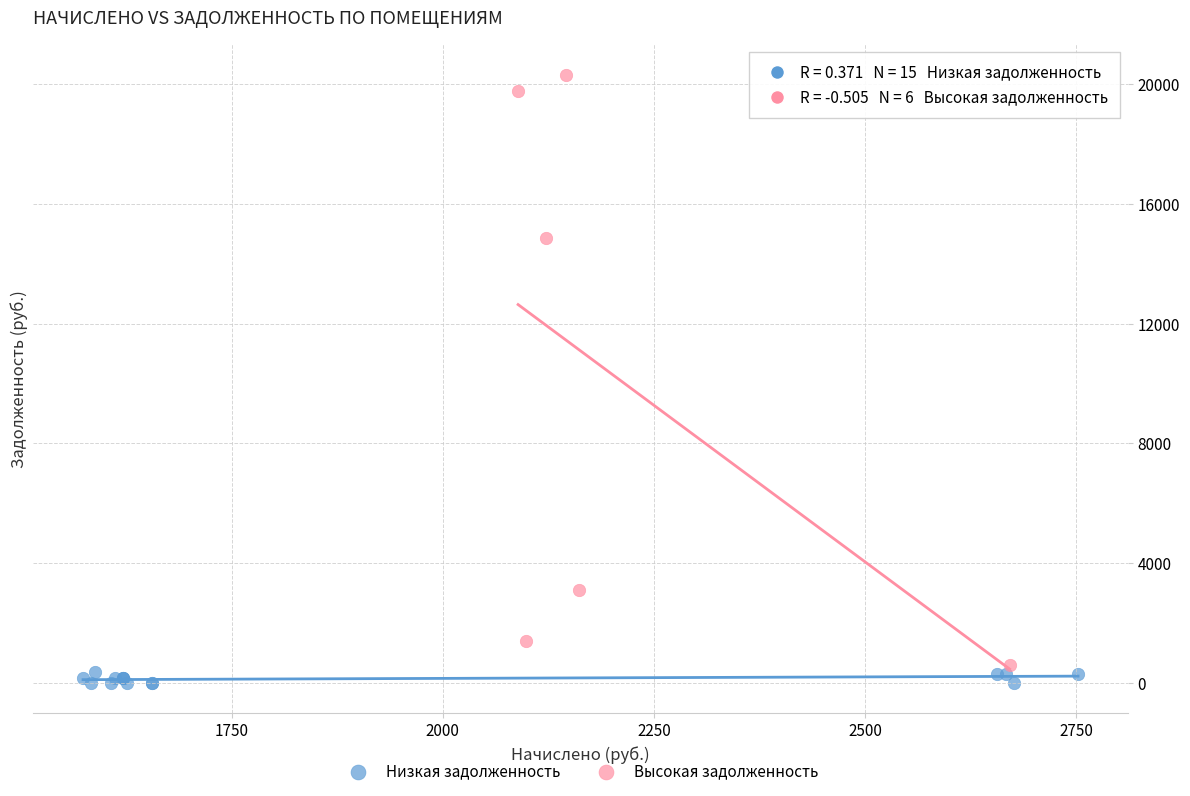

Which series has the widest spread of Y values?

Высокая задолженность